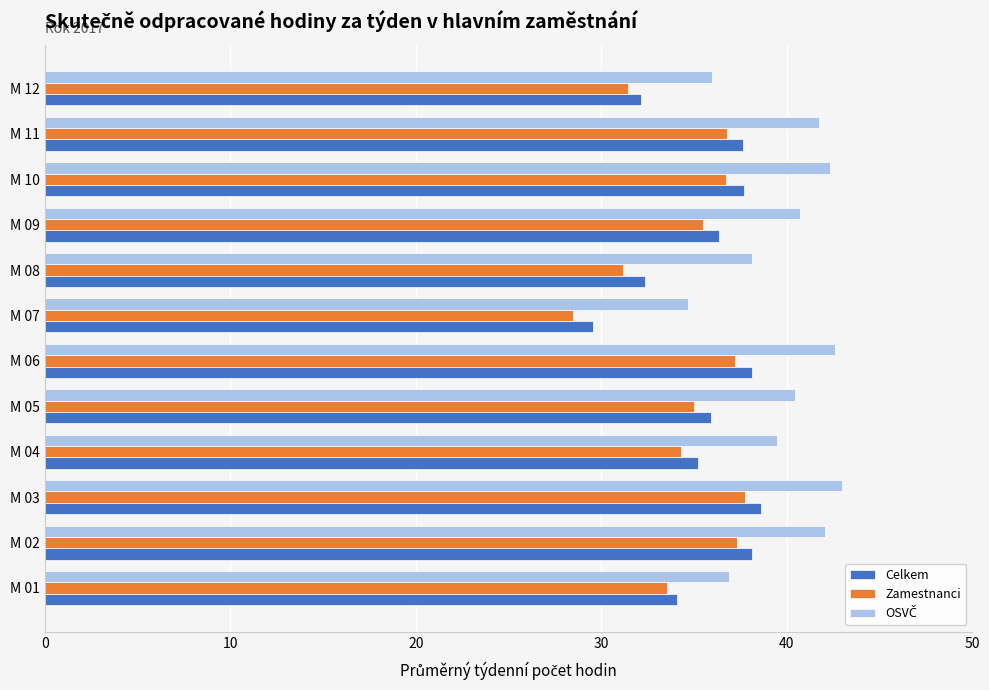

What is the total value across all series at M 12?

99.6